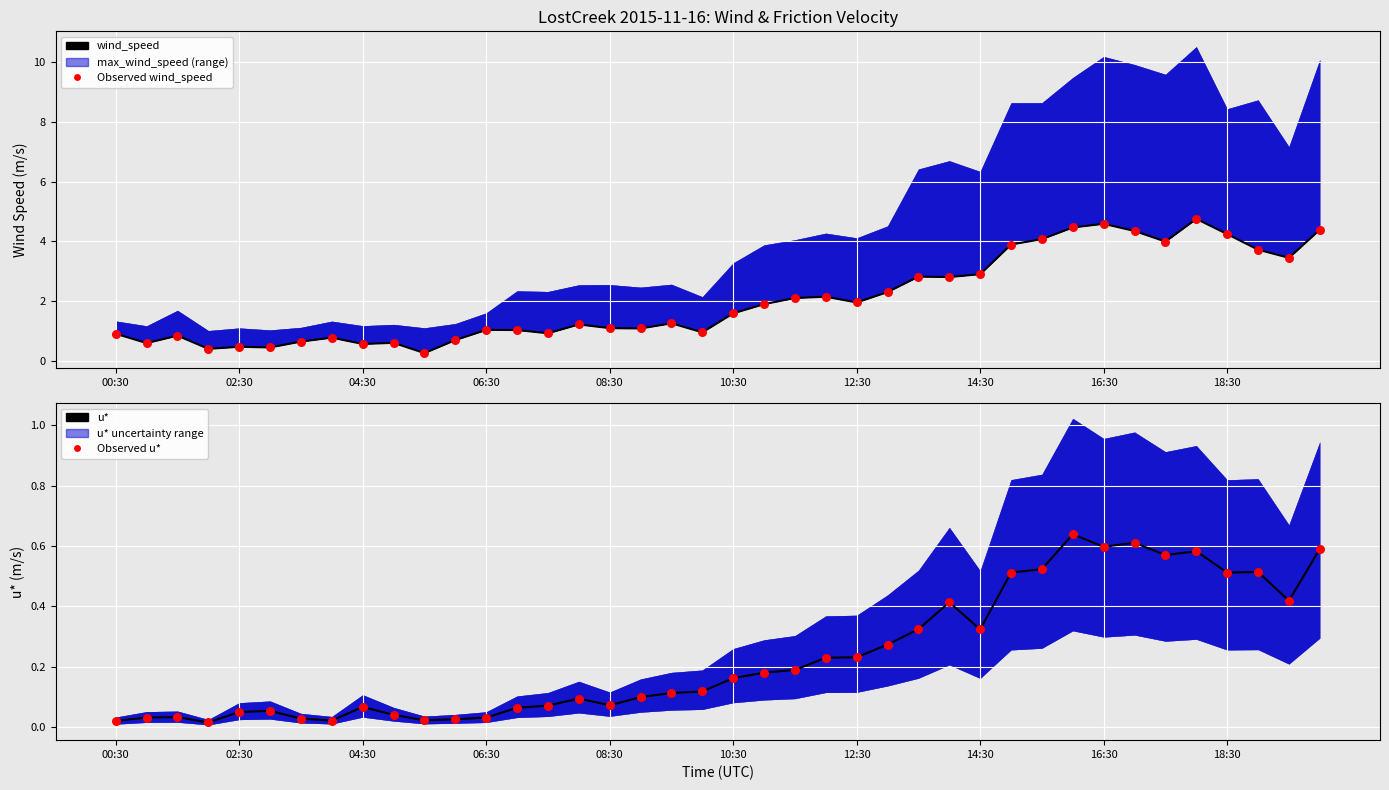

Which series has the largest Y range (max minus min)?

wind_speed